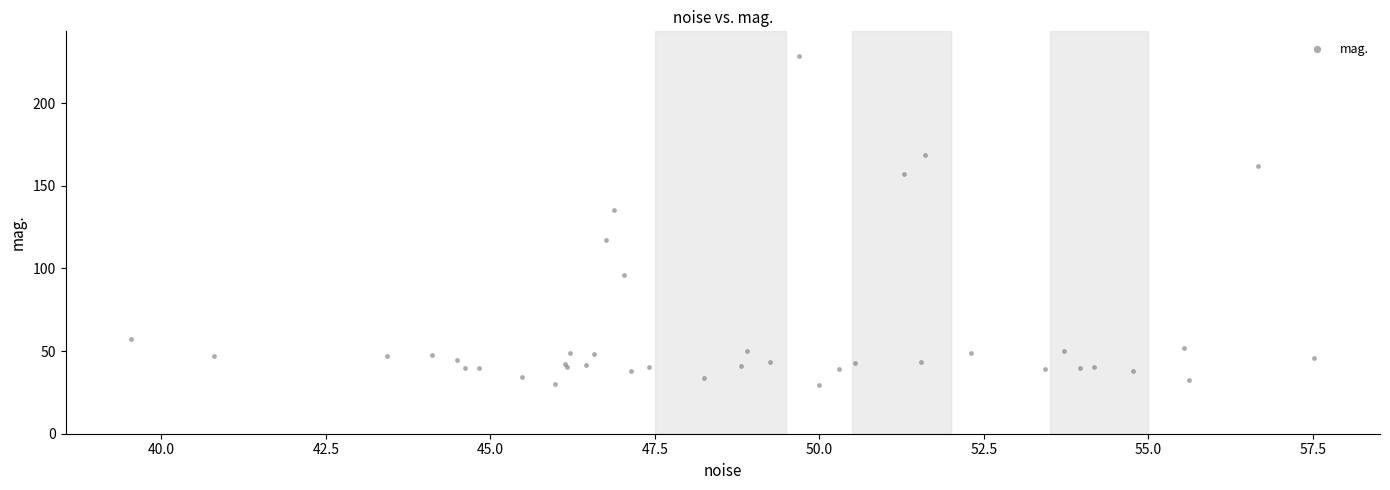

What Y value in the scatter plot is closest to 128?

135.5